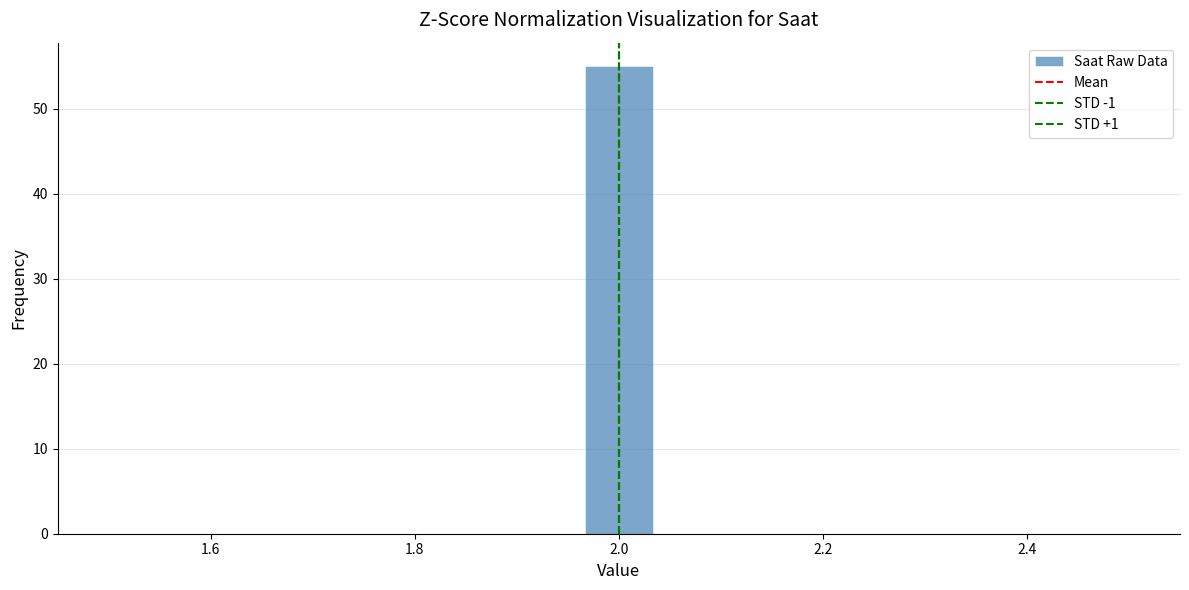

Read against the x-axis, roughly where is the centre of the tallest bar?

2.00